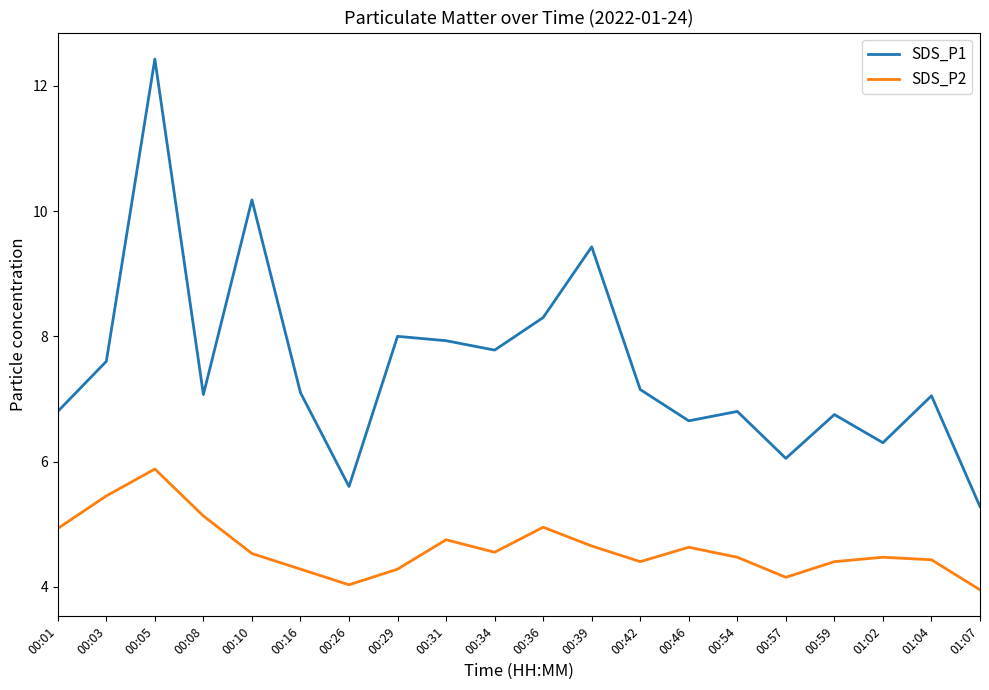

Is it true that SDS_P2 equals 5.0 at 00:36?

True